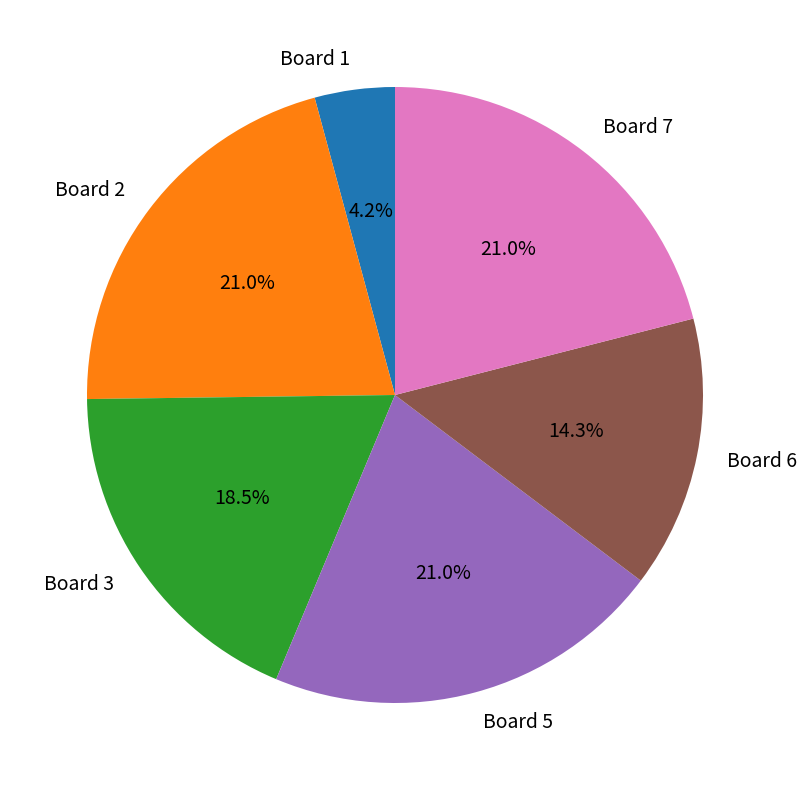

Is there any slice that represents more than half of the pie?

No